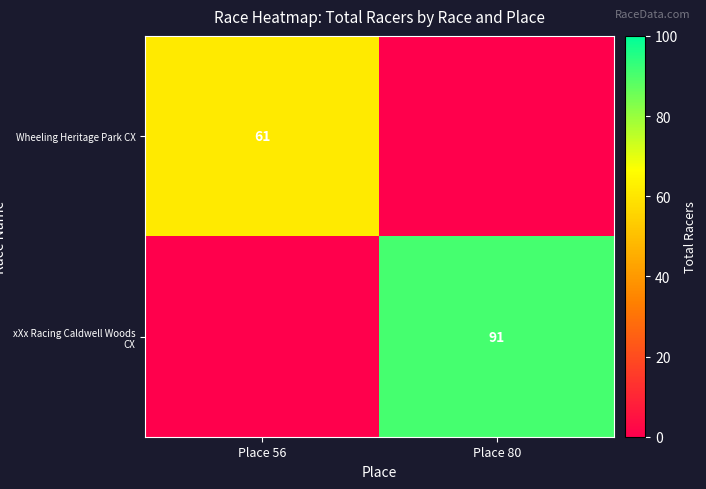

Is the value of Wheeling Heritage Park CX at Place 56 greater than the value of xXx Racing Caldwell Woods CX at Place 80?

No